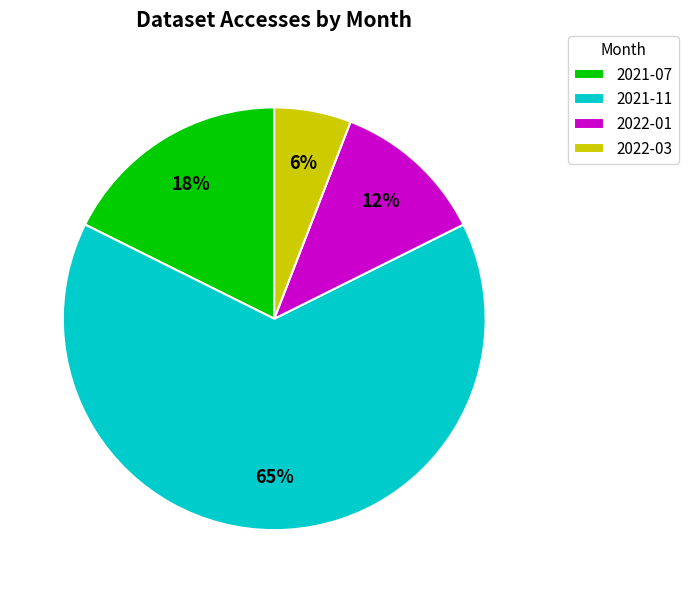

To the nearest percent, what is the average slice percentage?

25%